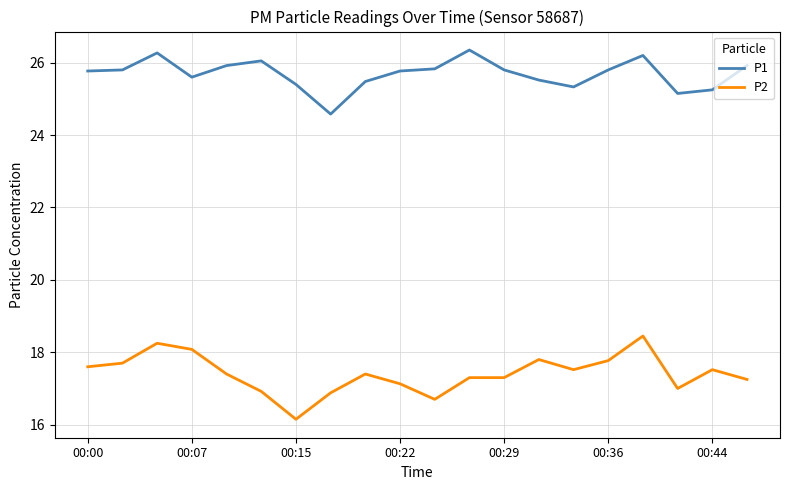

Does the chart have visible grid lines?

Yes